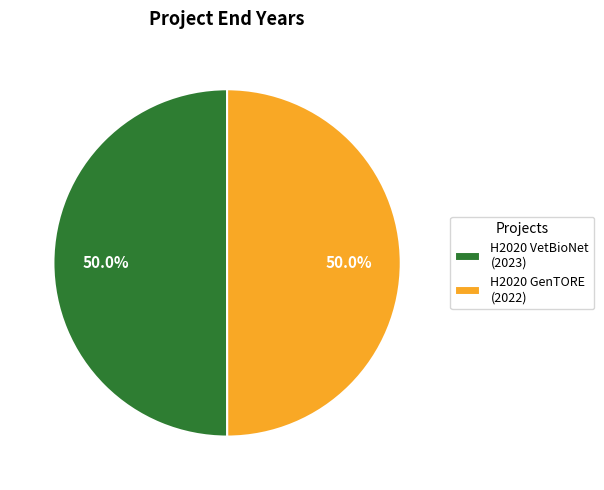

The H2020 VetBioNet slice represents 50% of the pie. True or false?

True